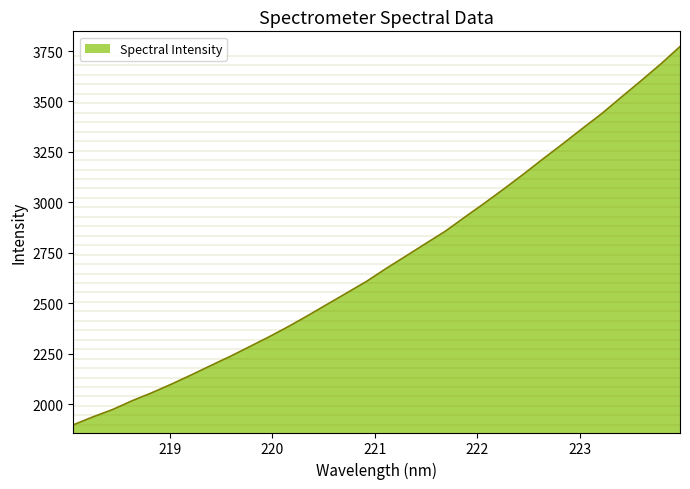

True or false: the data has more than 1 interior local peaks.

False